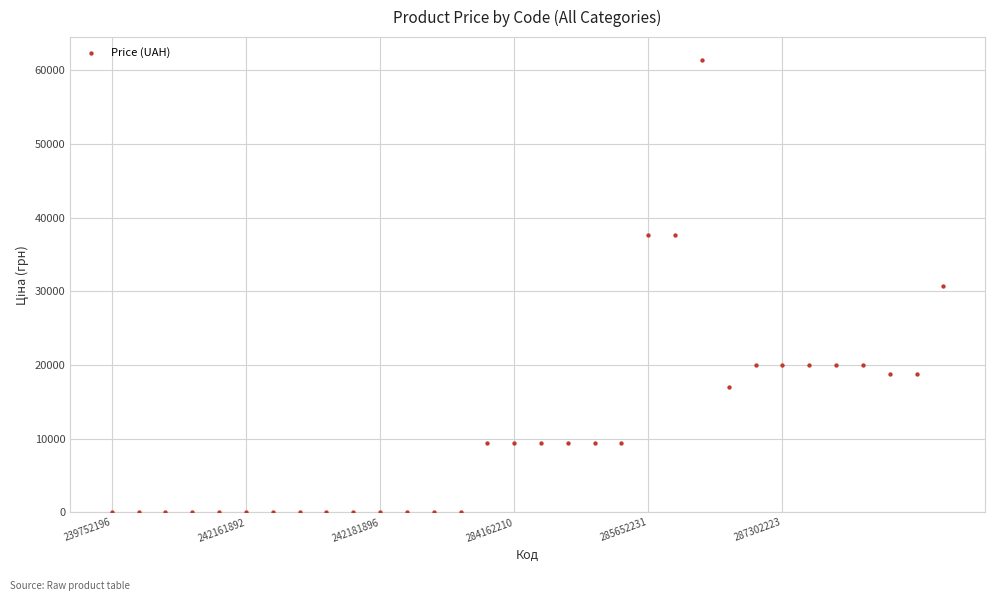

What is the range of Y values (max minus min)?

61418.3